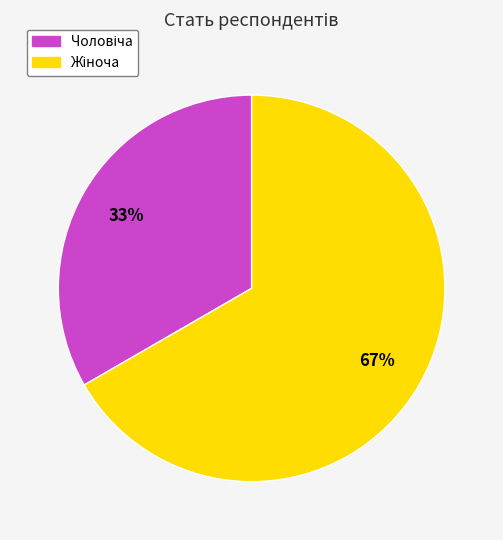

Is there a majority slice in this chart?

Yes